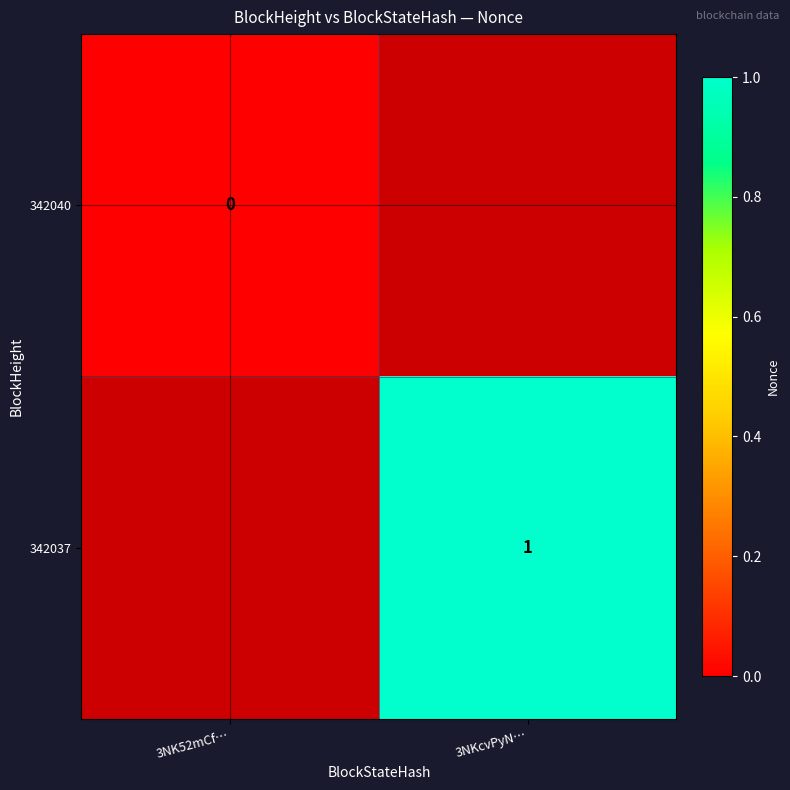

True or false: 342037 has a value of 1 at 3NKcvPyN….

True